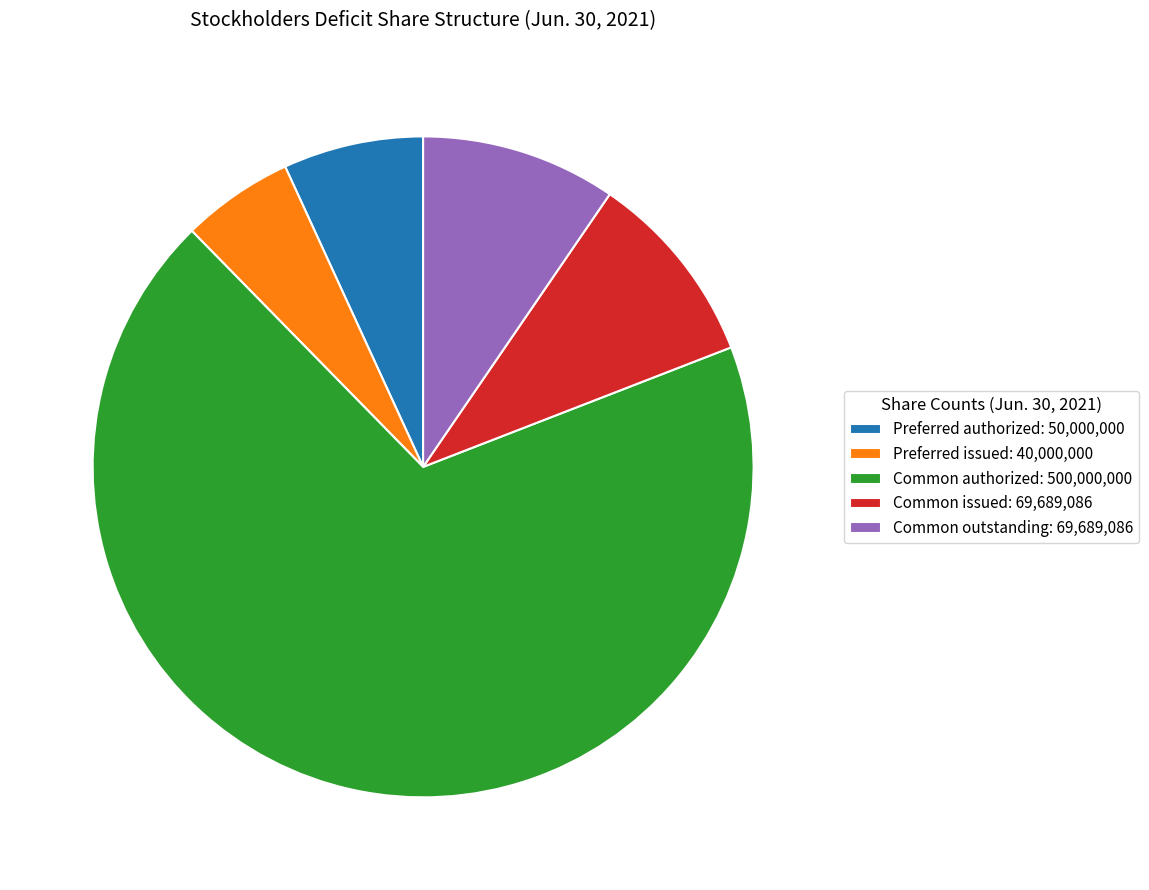

Is there any slice that represents more than half of the pie?

Yes